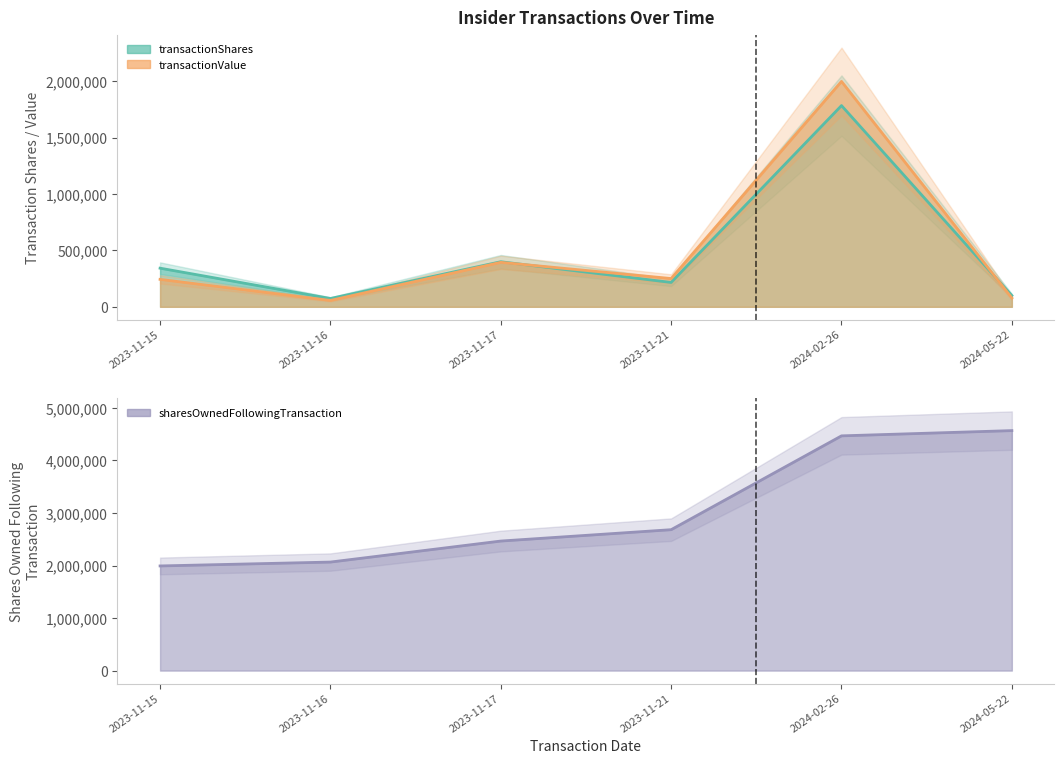

What is the difference between the transactionShares values at 2024-02-26 and 2023-11-15?

1442834